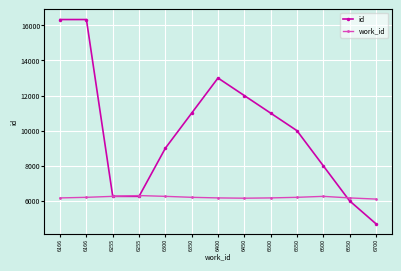

What is the sum of the id values at 6166 and 6600?

24333